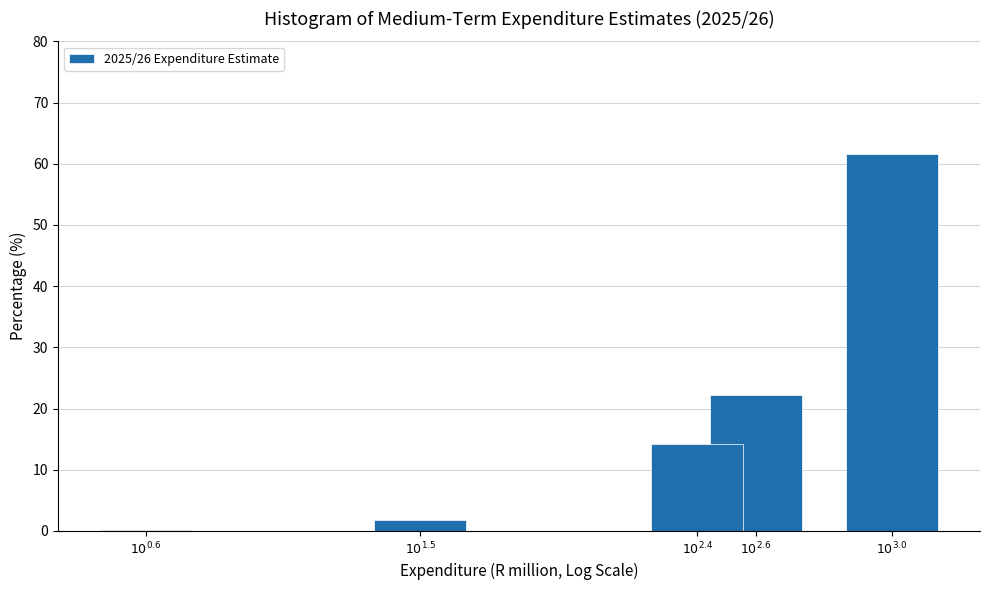

What is the sum of all values?

100.0